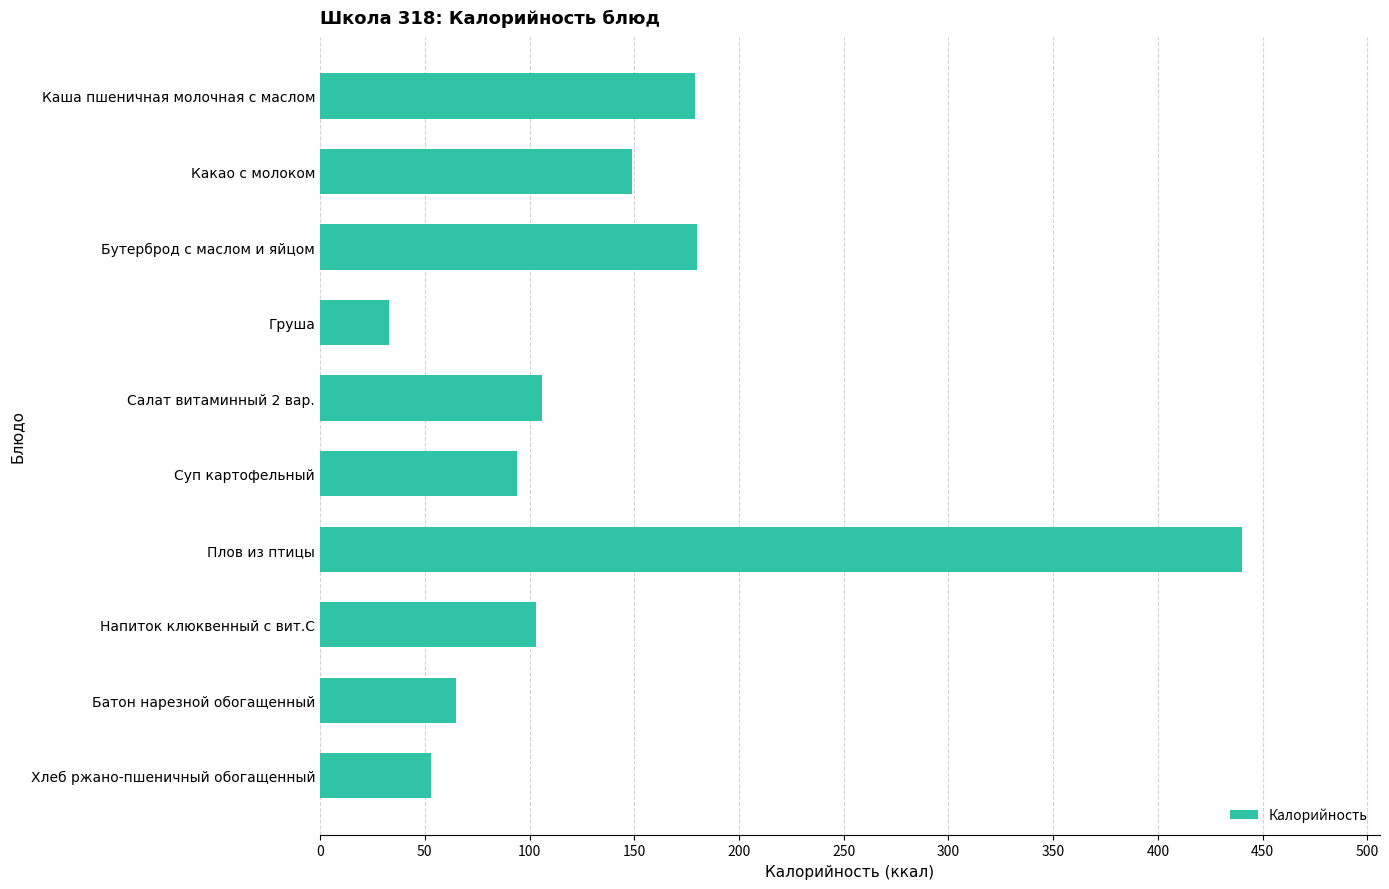

What is the change in value from Напиток клюквенный с вит.С to Батон нарезной обогащенный?

-38